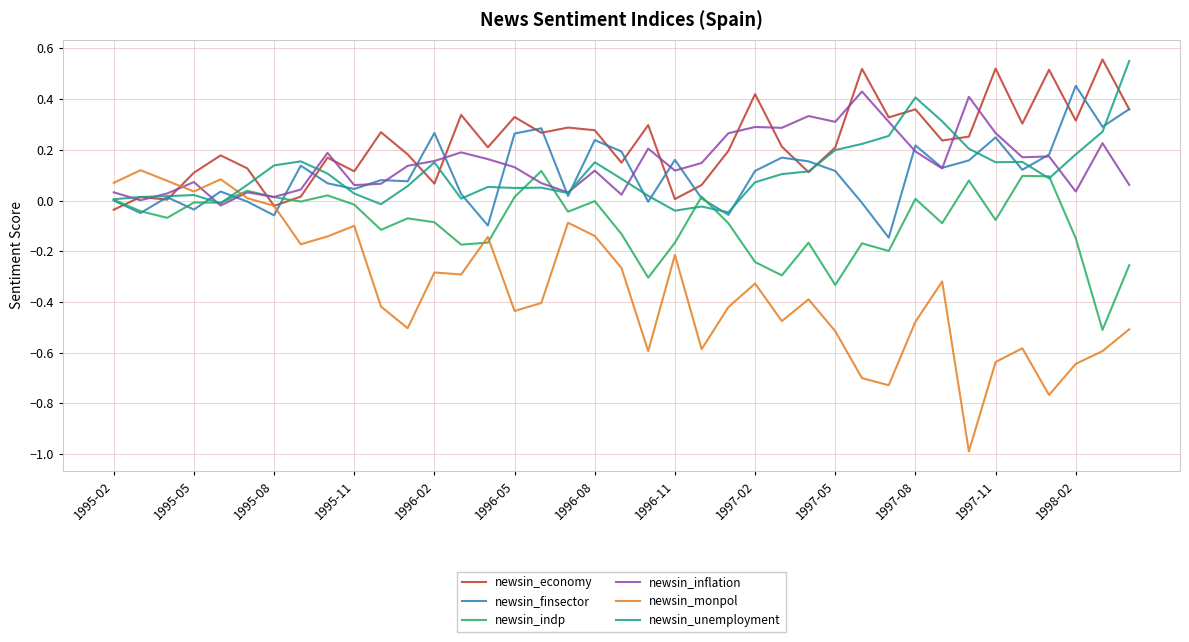

Which series has the largest range (max minus min)?

newsin_monpol